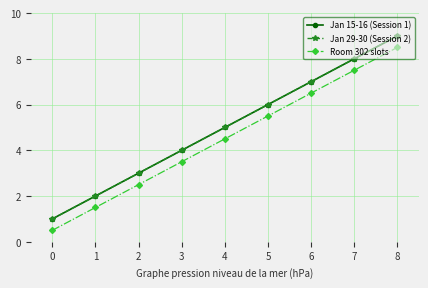

Is it true that Jan 15-16 (Session 1) equals 13.6 at 7?

False